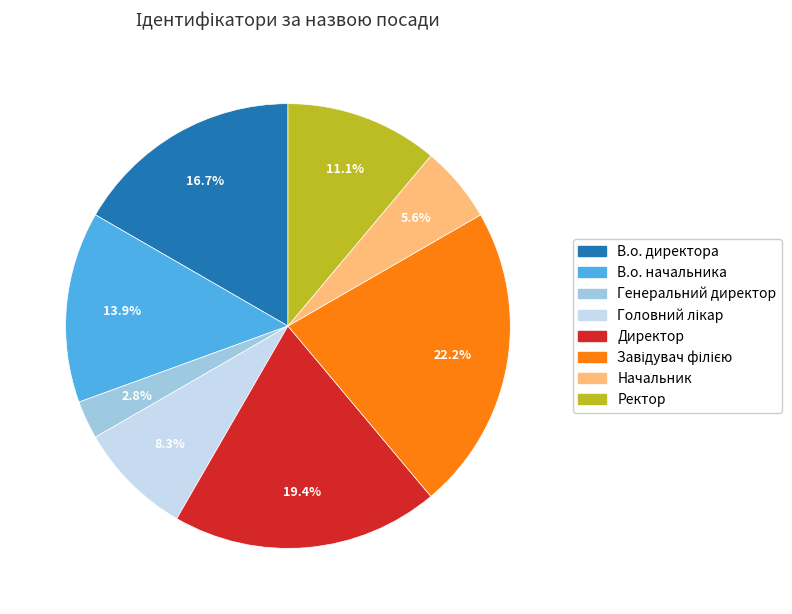

True or false: Начальник accounts for 6% of the total.

True